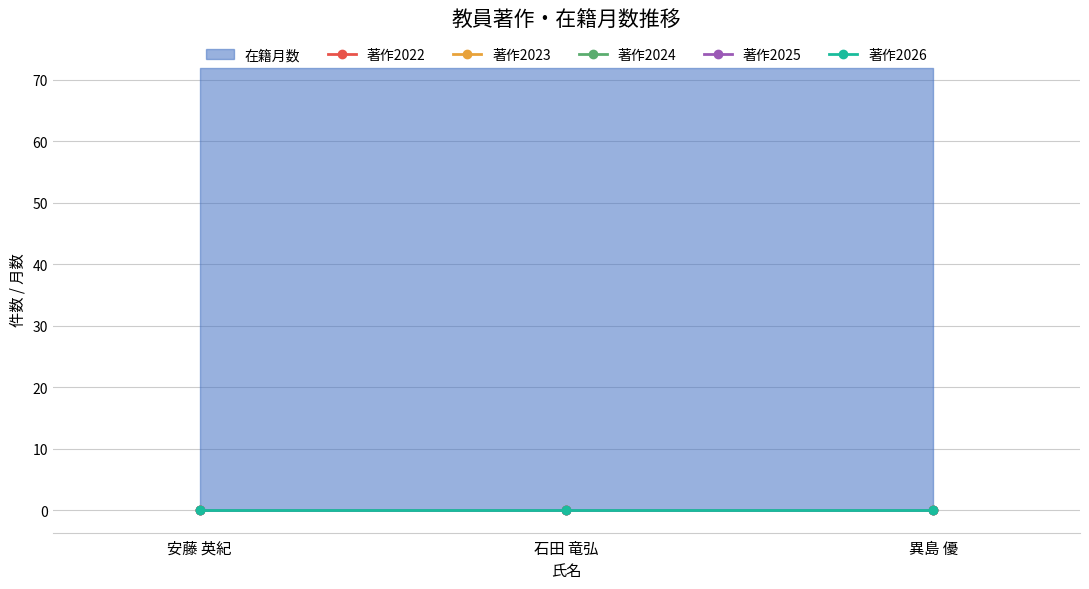

How many data points does each series have?

3